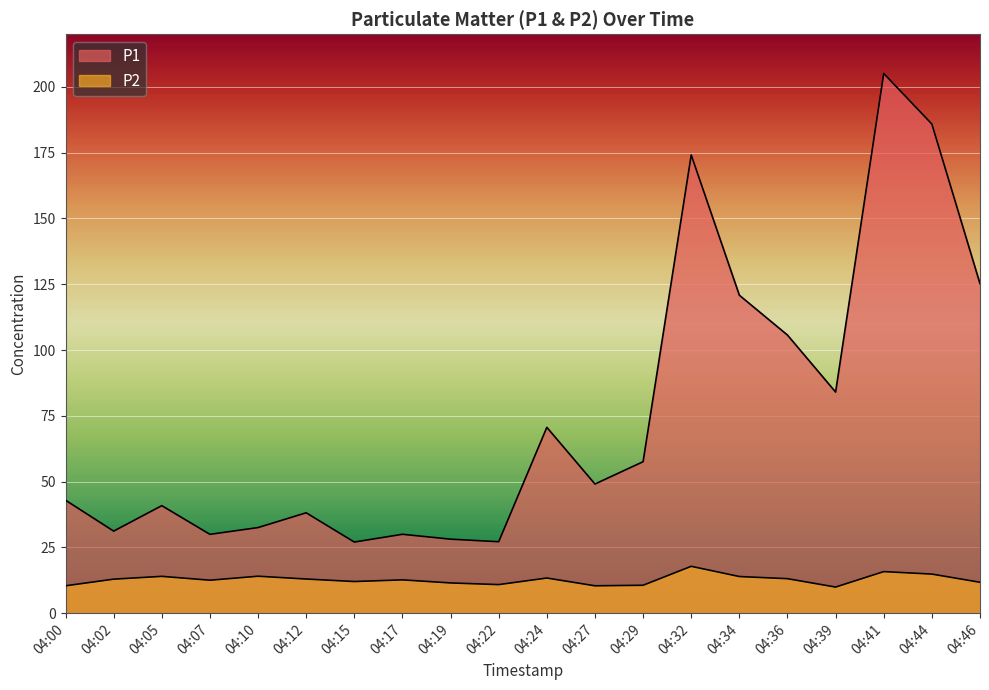

What is the value of the P1 point at the 16th from the left?

105.7